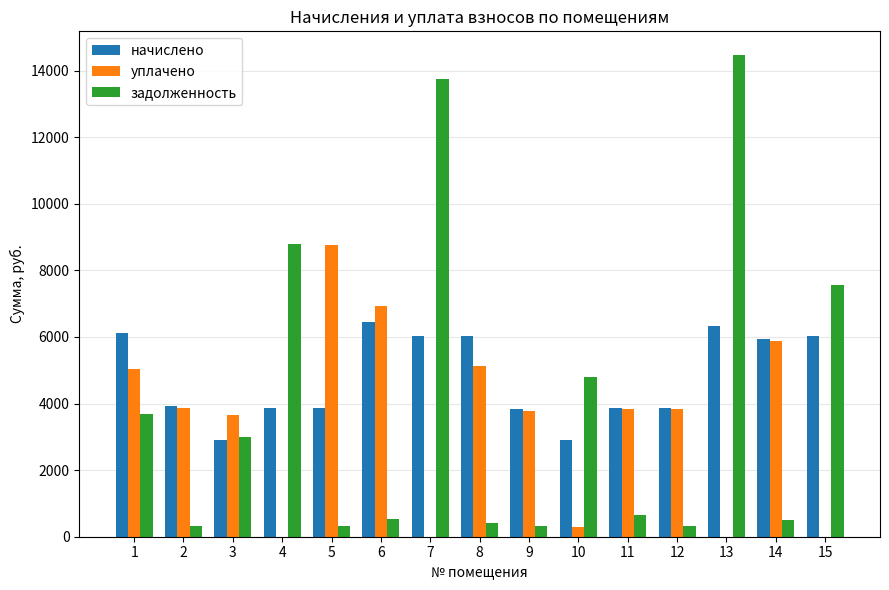

What is the spread (max minus min) of values at 5?

8438.8